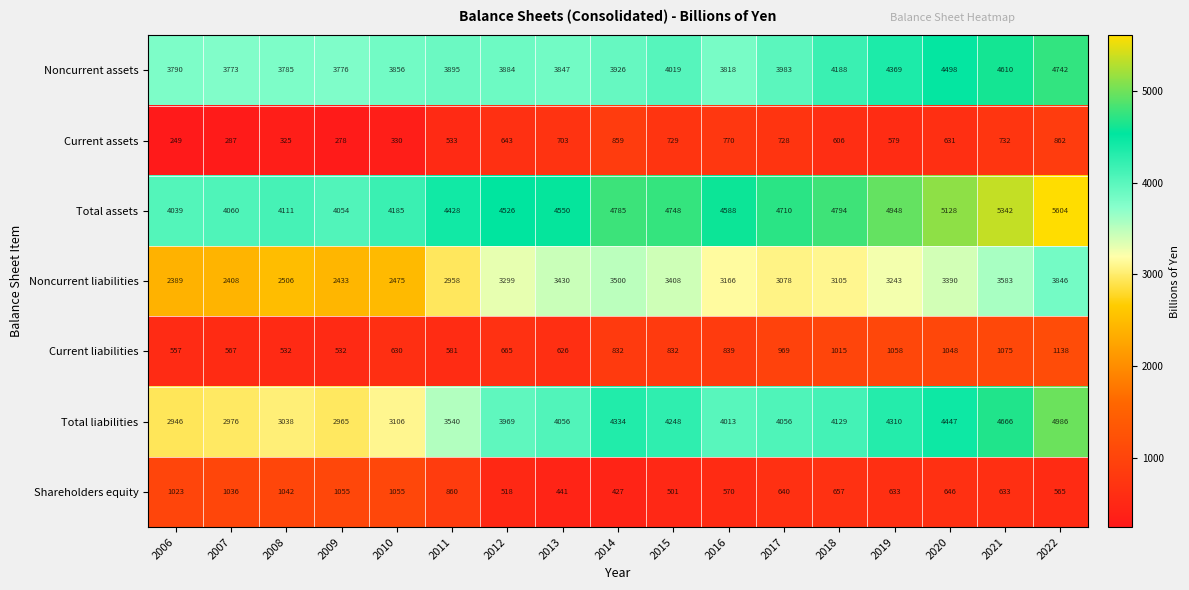

Between 2012 and 2020, which series saw the biggest shift?

Noncurrent assets